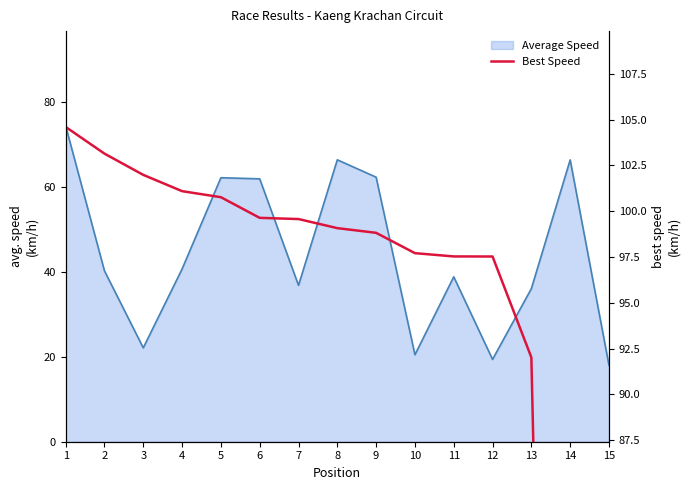

What is the ratio of the value at 7 to the value at 11?

1.0